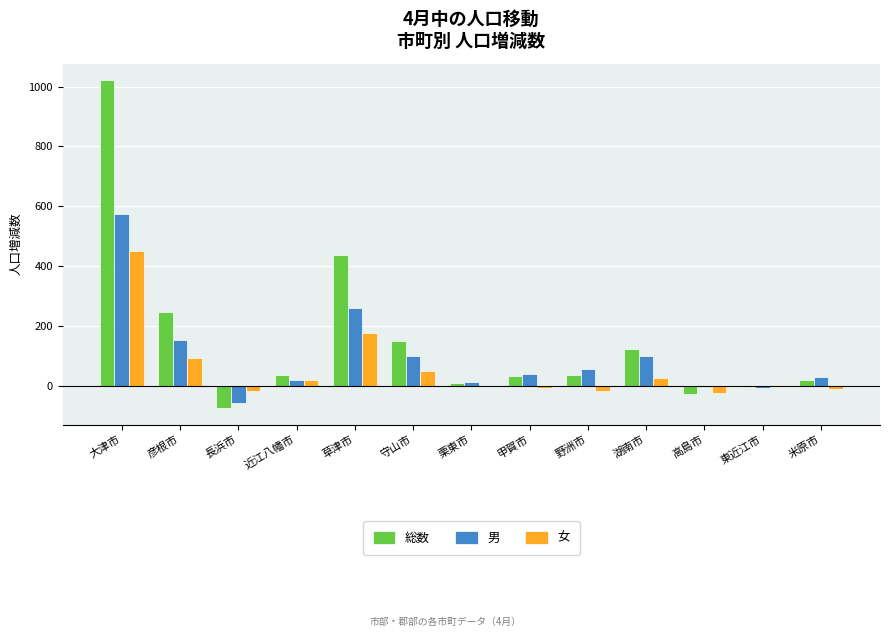

What is the maximum value shown in the chart?

1022